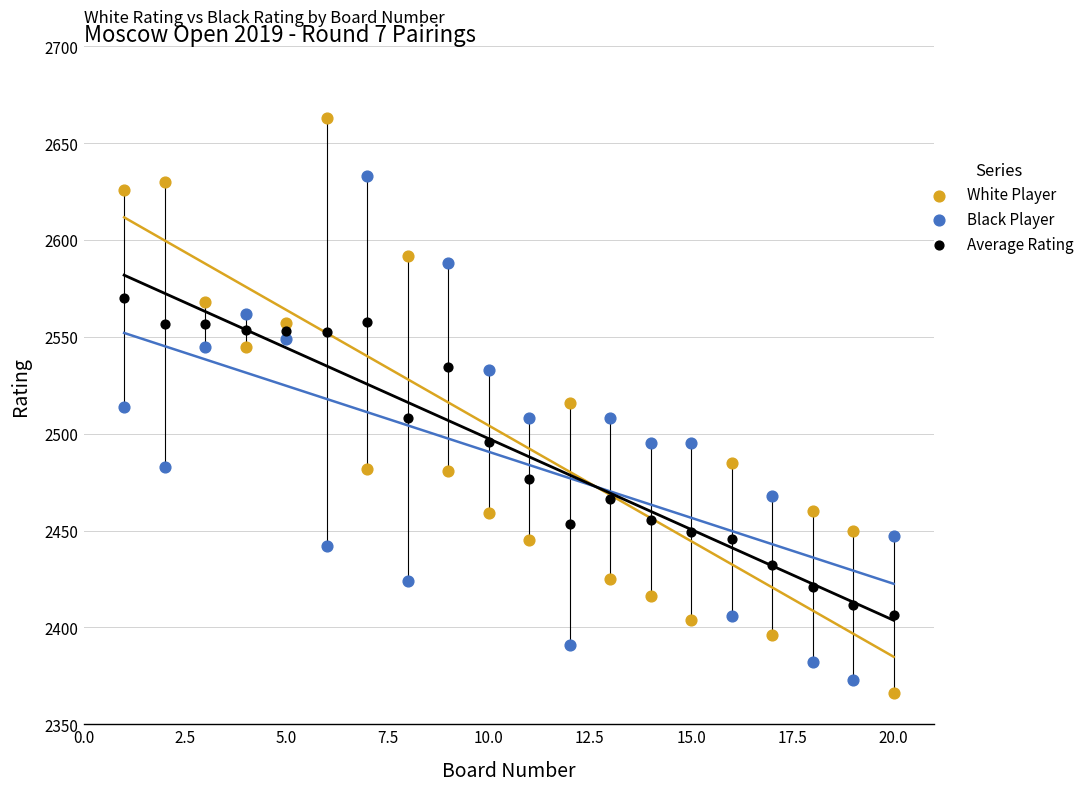

What is the X range (max minus min) for the scatter plot?

19.0